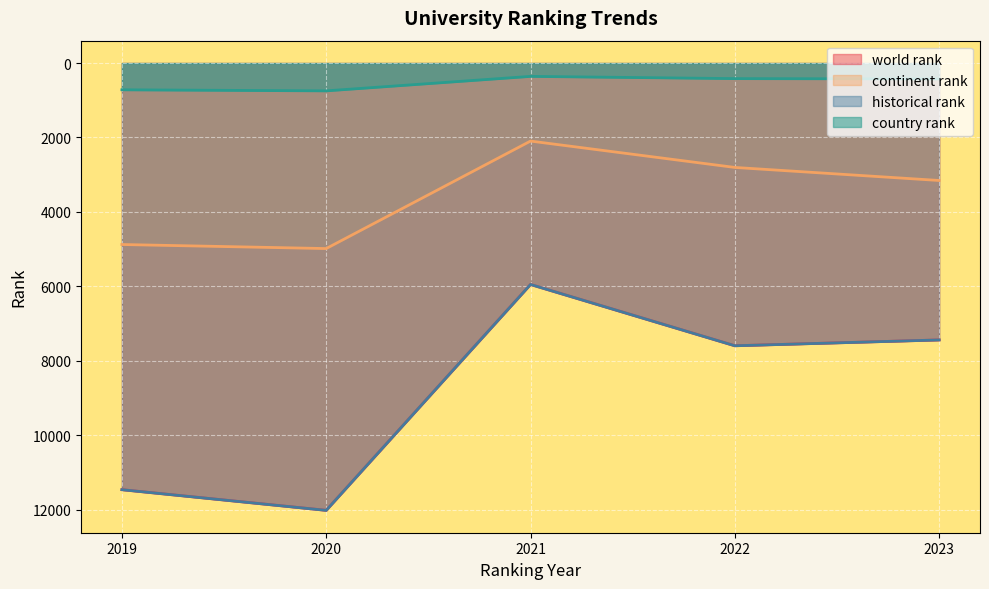

True or false: world rank has a value of 4061.8 at 2020.

False